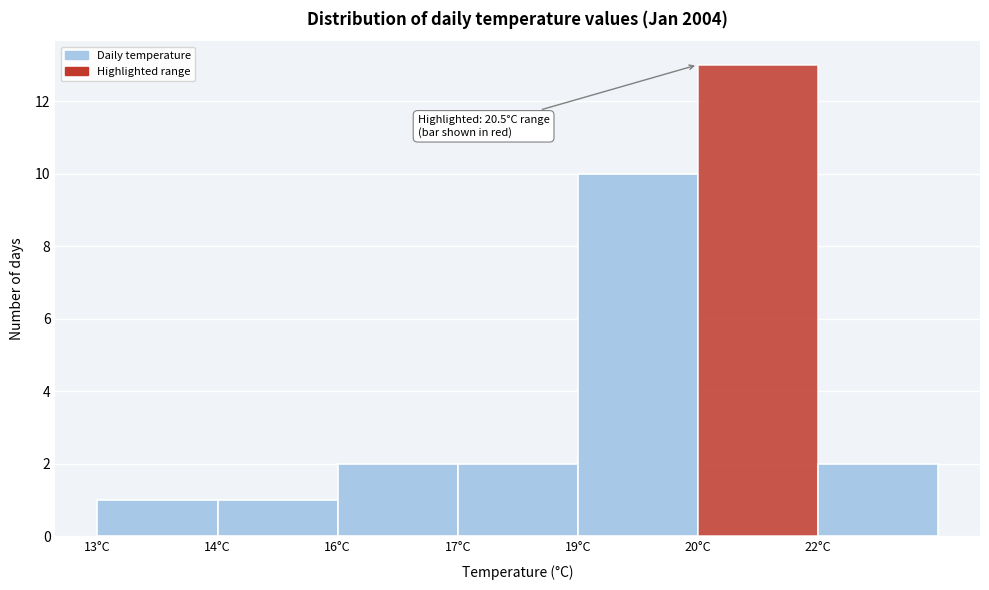

Reading left to right, what are all the values shown in this chart?

1	1	2	2	10	13	2